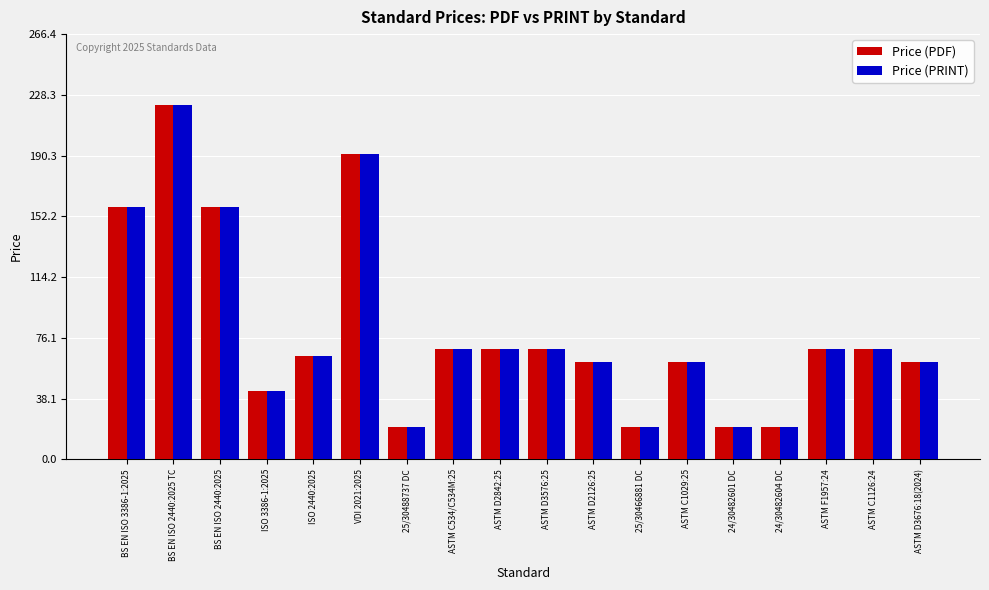

Is the value of Price (PRINT) at ISO 2440:2025 greater than the value of Price (PDF) at VDI 2021:2025?

No